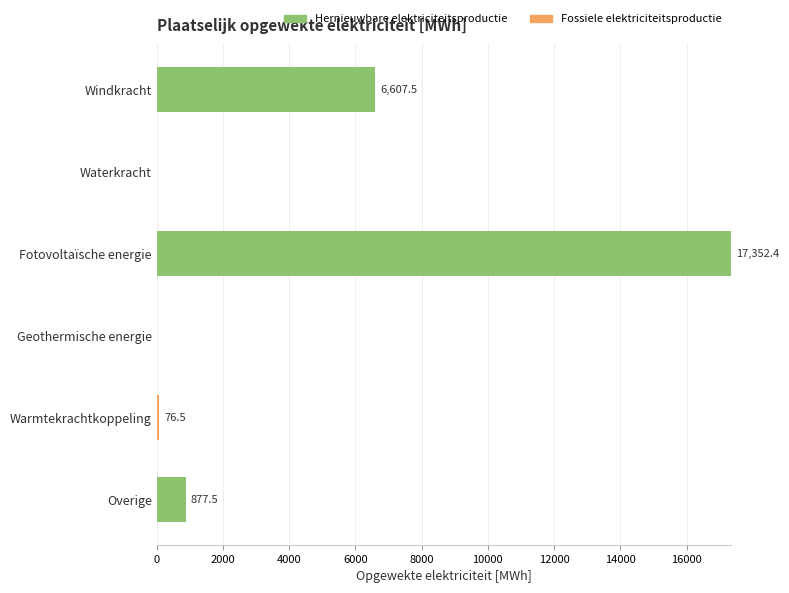

What is the approximate value of Hernieuwbare elektriciteitsproductie at Windkracht?

6607.5